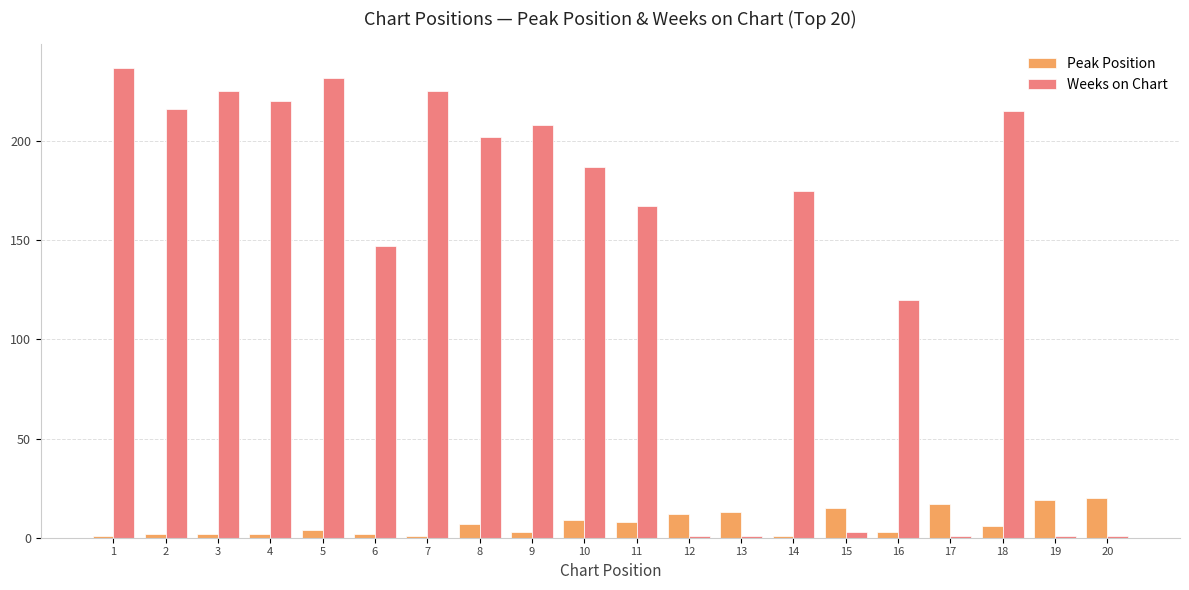

Are the bars horizontal?

No